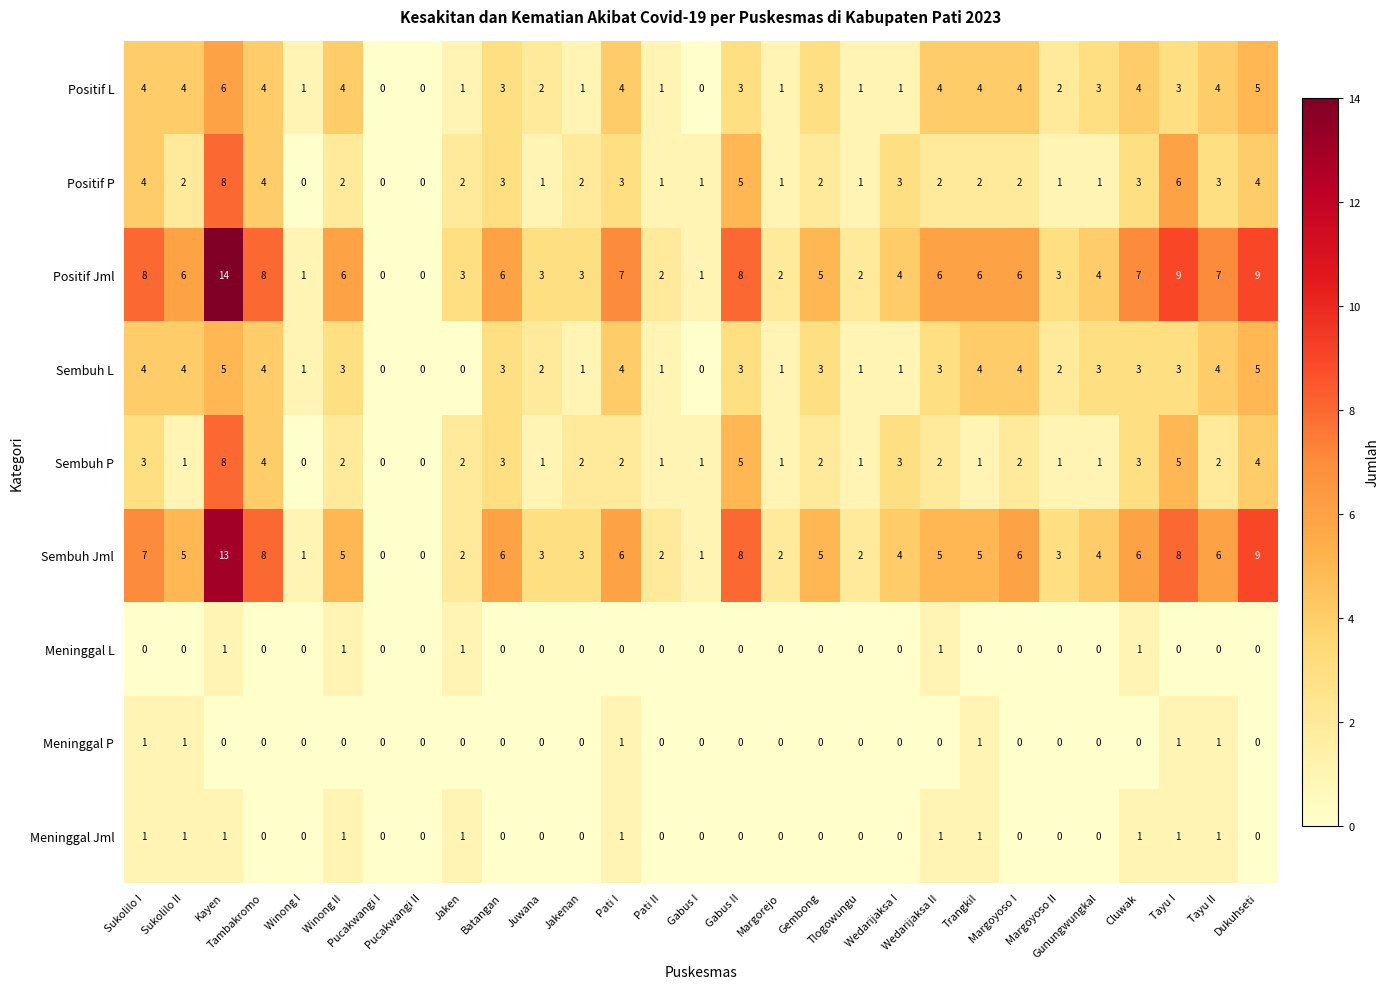

What is the highest value of the Sembuh P series?

8